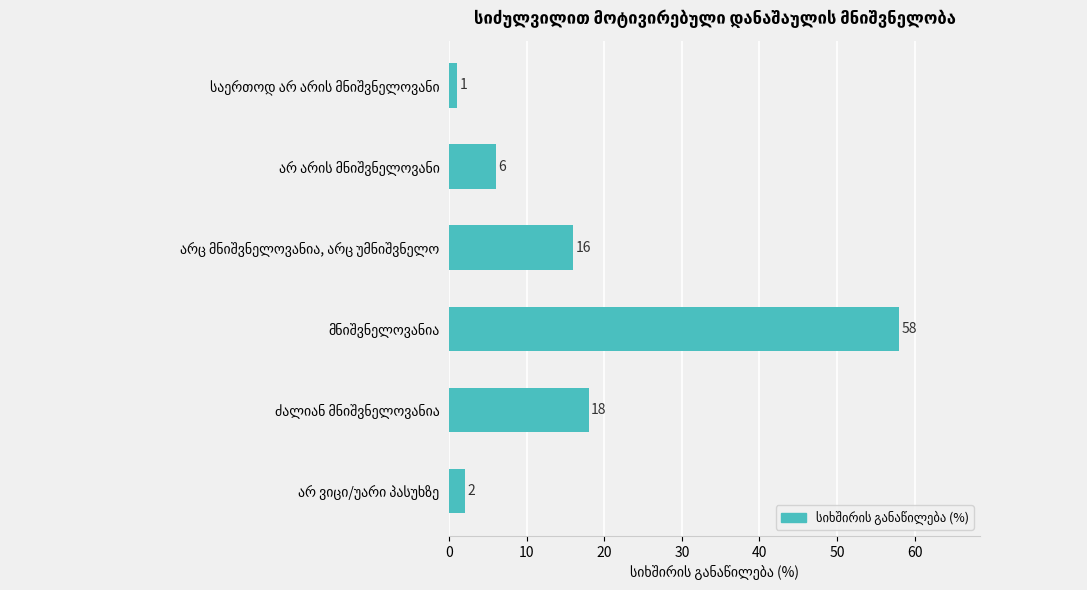

What is the value of the 1st bar from the top?

1